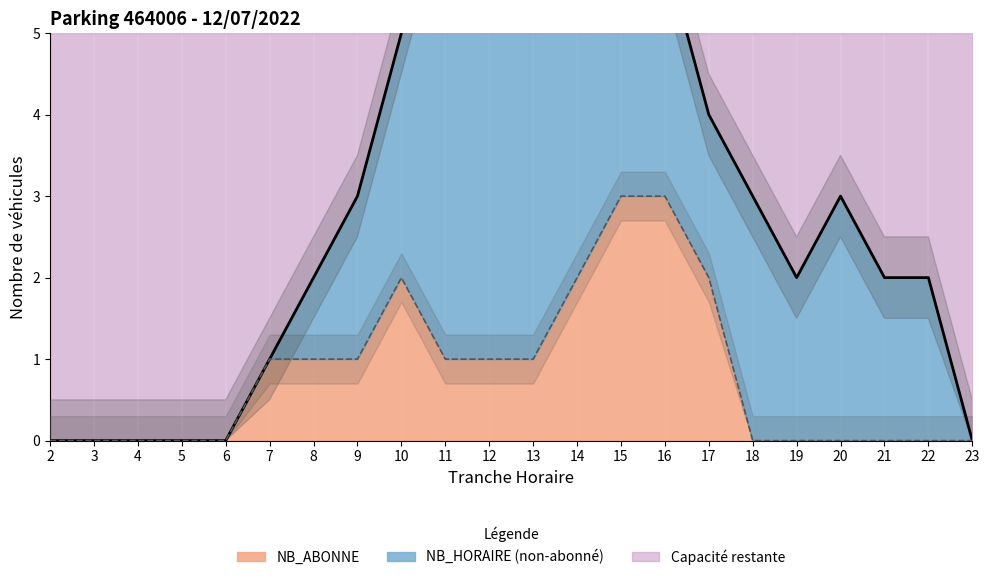

How many values in the NB_ABONNE (ligne) series are below 1?

11